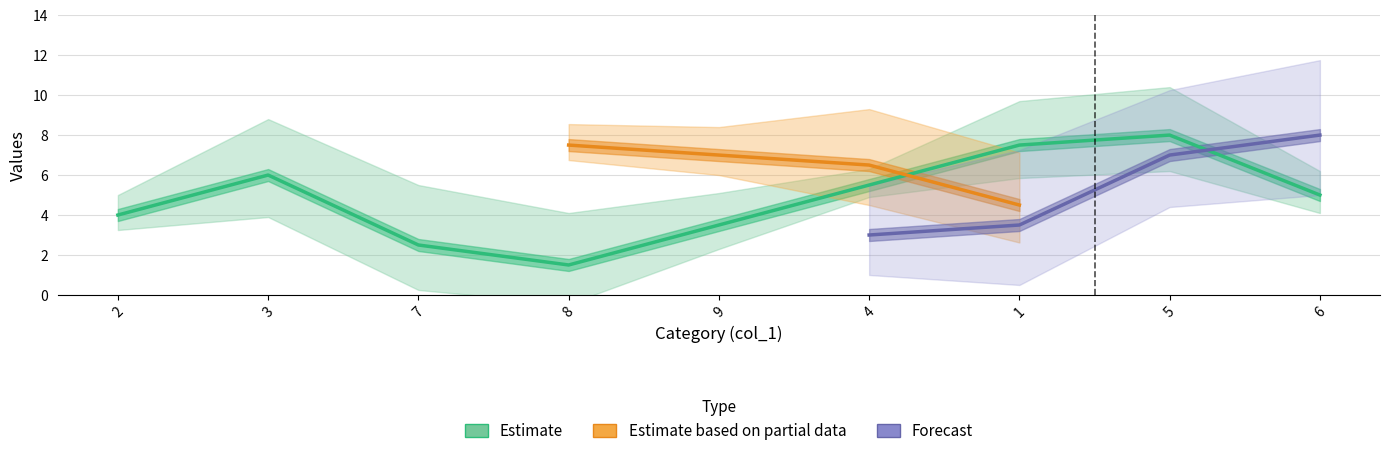

Where does the col_5 series first go above 5?

3